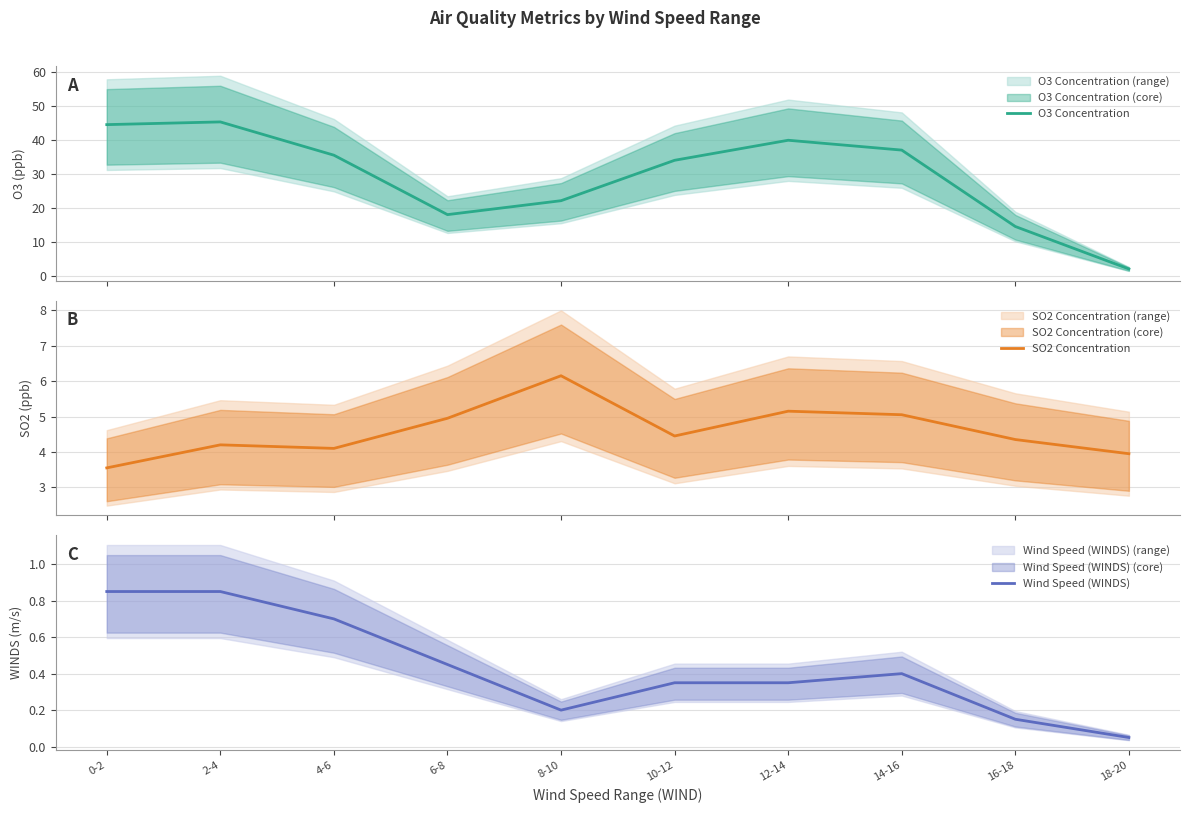

True or false: O3 Concentration has more than 0 interior local peaks.

True